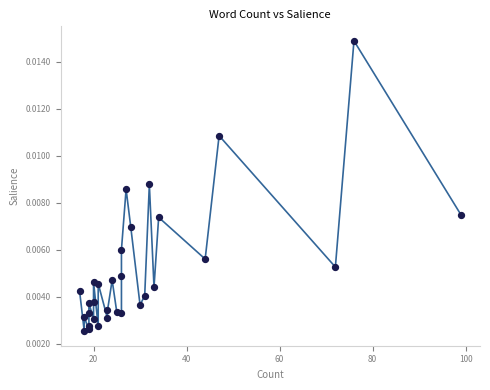

What is the range of X values (max minus min)?

82.0